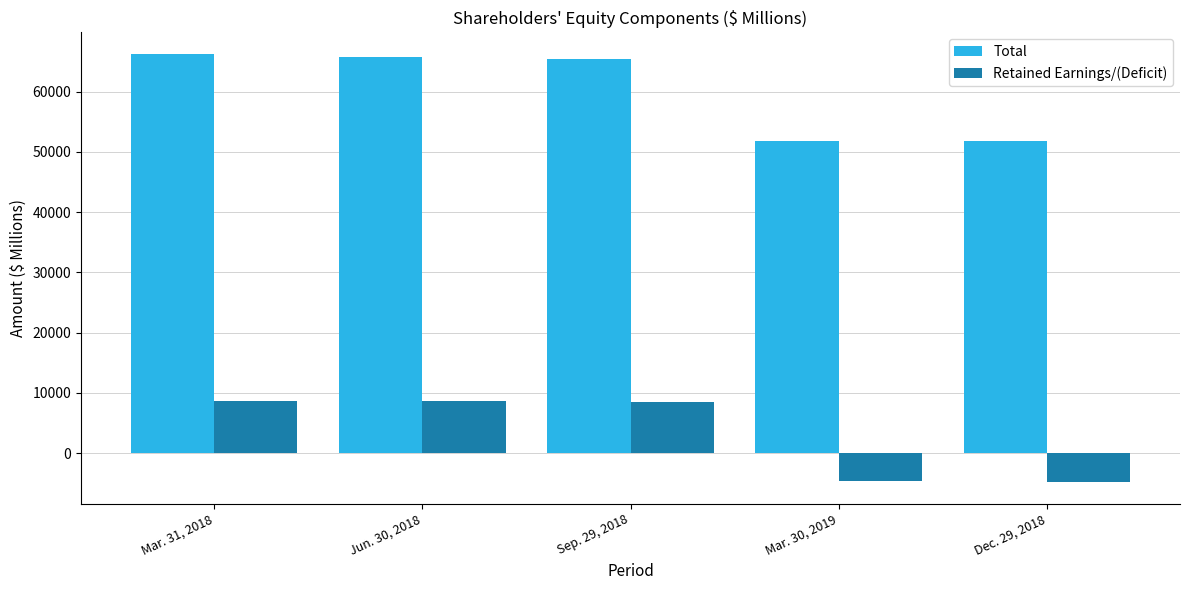

How many data points does each series have?

5